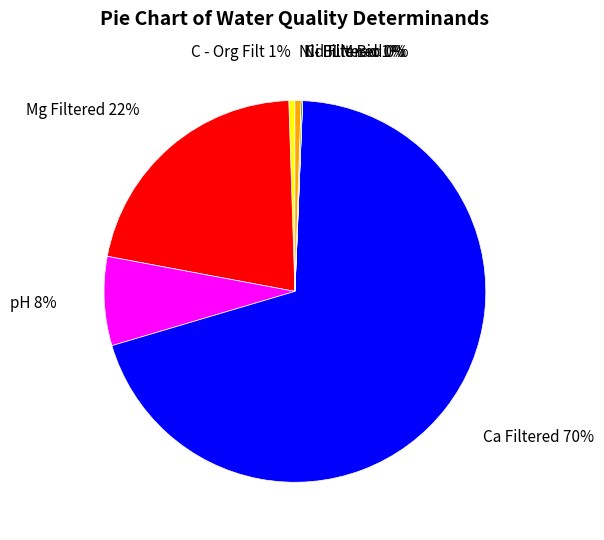

To the nearest percent, what portion does C - Org Filt represent?

1%